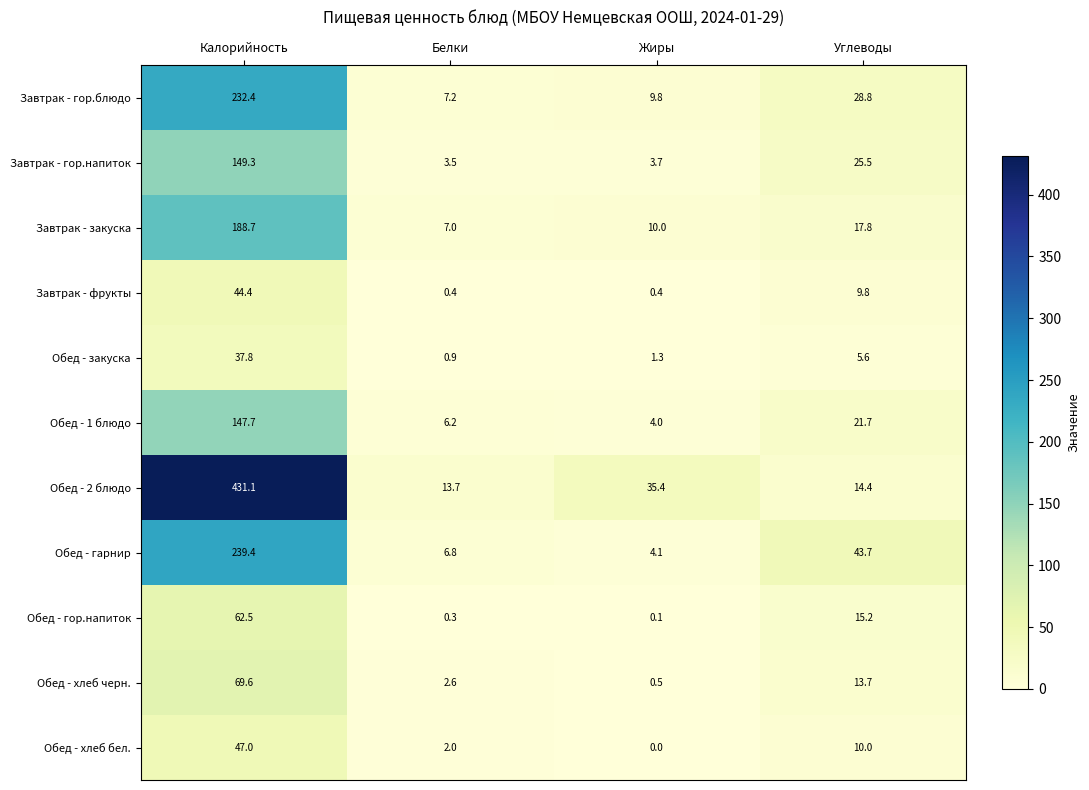

What is the total value across all series at Жиры?

69.3